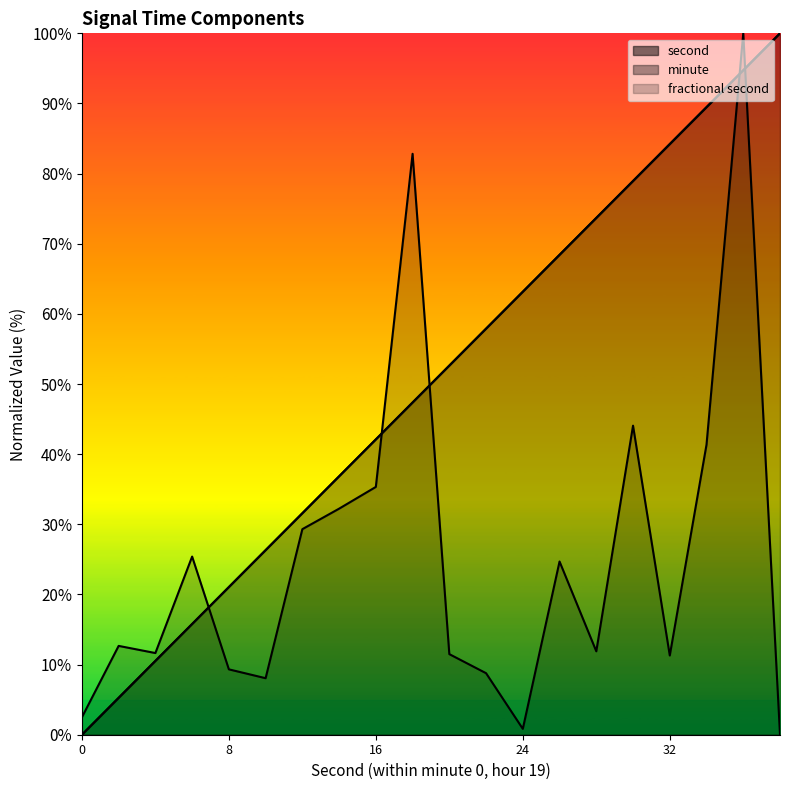

Reading left to right, transcribe all the data shown in this chart.

second: 0.0	5.3	10.5	15.8	21.1	26.3	31.6	36.8	42.1	47.4	52.6	57.9	63.2	68.4	73.7	78.9	84.2	89.5	94.7	100.0
minute: 2.5	12.7	11.6	25.4	9.3	8.1	29.3	32.2	35.3	82.8	11.5	8.8	0.8	24.7	11.9	44.1	11.3	41.4	100.0	0.0
fractional second: 0.0	5.3	10.5	15.8	21.1	26.3	31.6	36.8	42.1	47.4	52.6	57.9	63.2	68.4	73.7	78.9	84.2	89.5	94.7	100.0